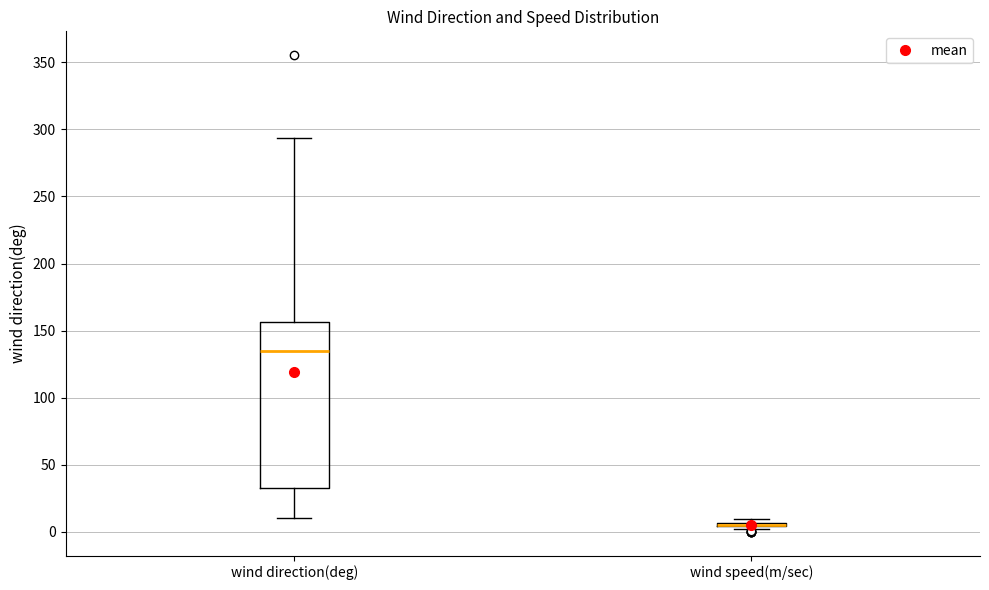

Reading left to right, read every box against the y-axis: the position of its median line, the range the box covers, and the ends of its whiskers. The values are not printed on the chart, so give them approximately, as read against the axis.

wind direction(deg): median 135, box 30 to 155, whiskers 10 to 295
wind speed(m/sec): box collapsed to a line at 5, whiskers 0 to 10